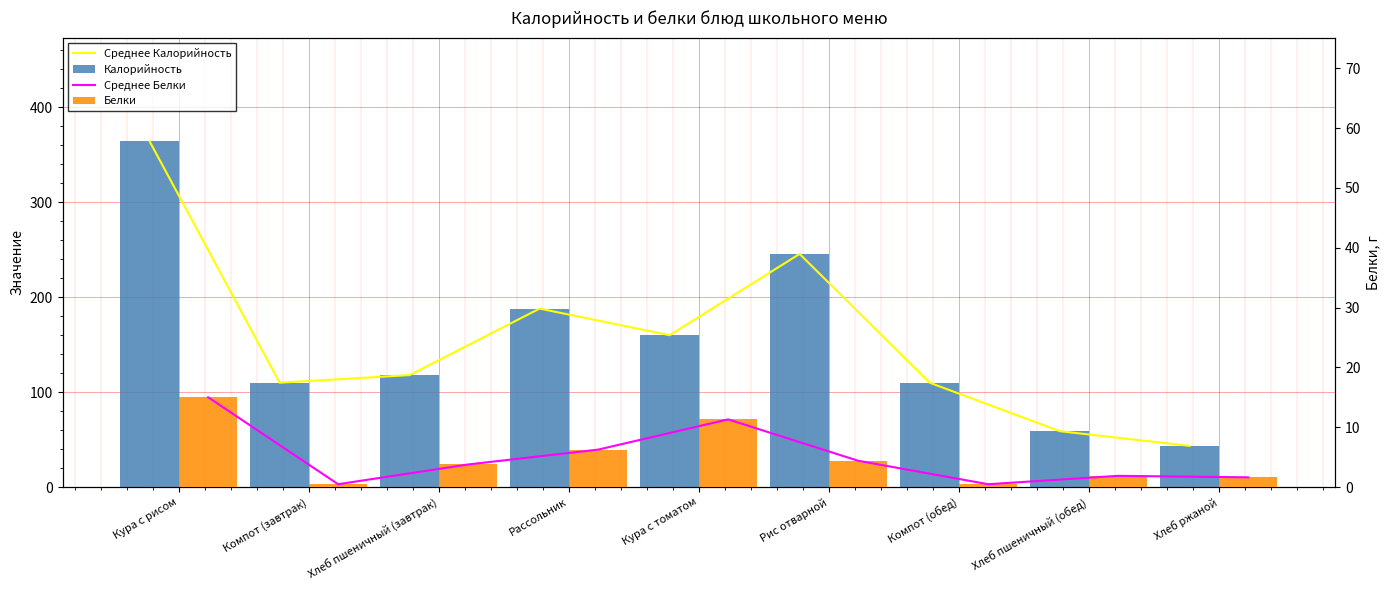

What is the difference between the second highest and second lowest values in the Калорийность series?

186.5